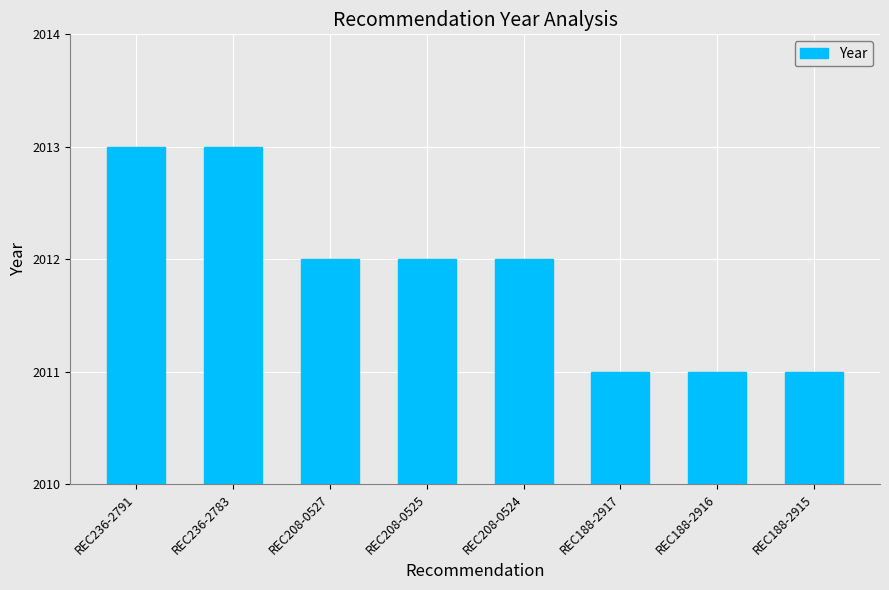

Reading left to right, list all the values displayed in this chart.

2013	2013	2012	2012	2012	2011	2011	2011